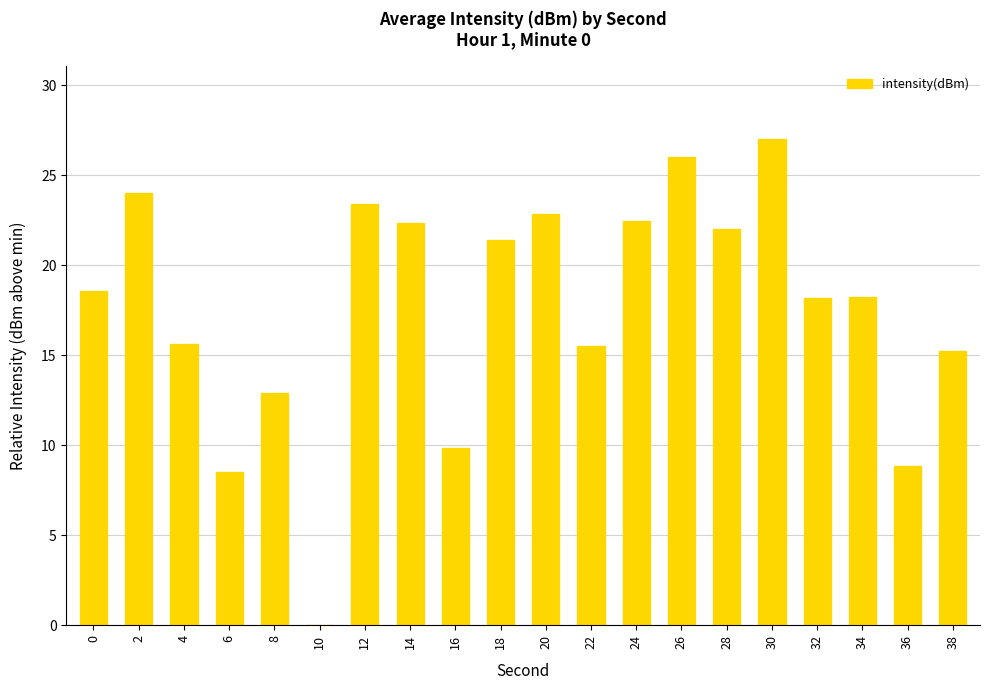

What is the sum of the values at 12 and 8?

36.3